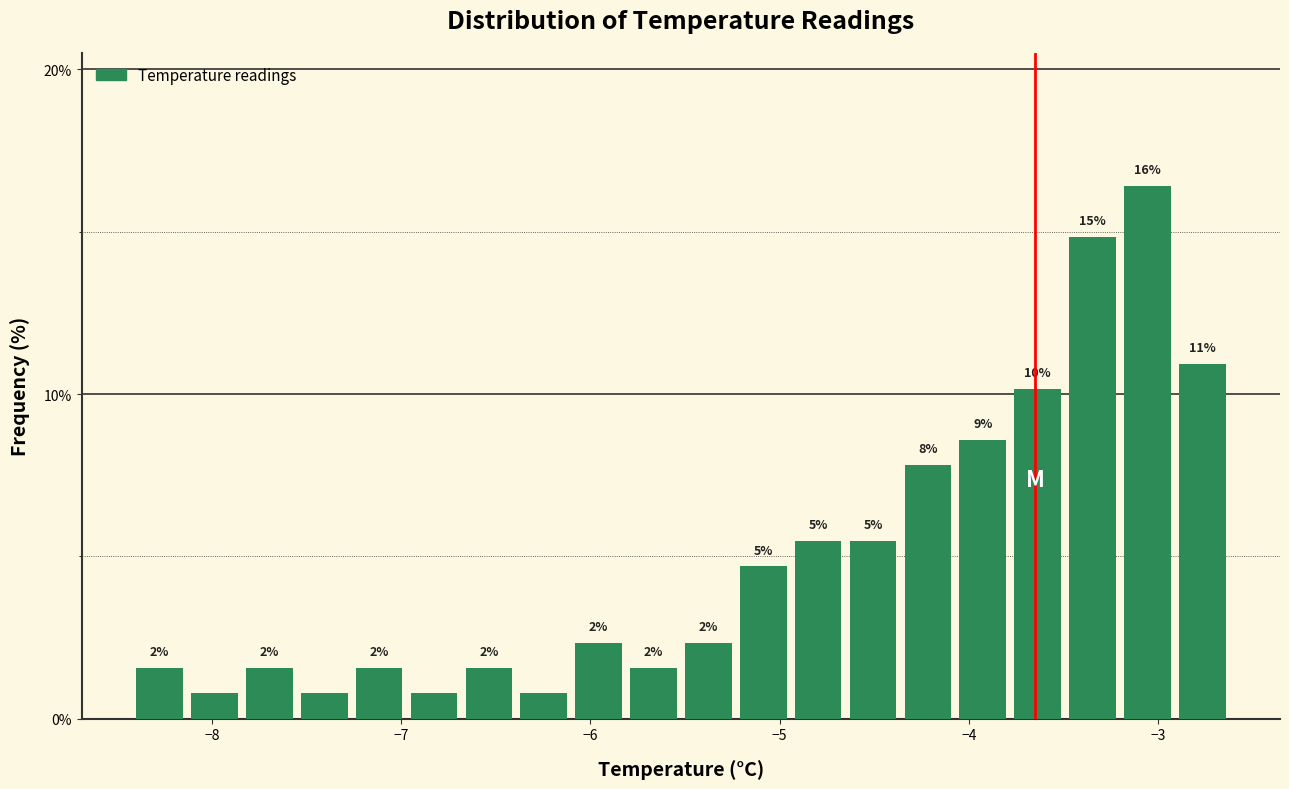

Around what value on the x-axis is the tallest bar? Give the approximate position of its centre, as read against the axis.

-3.1